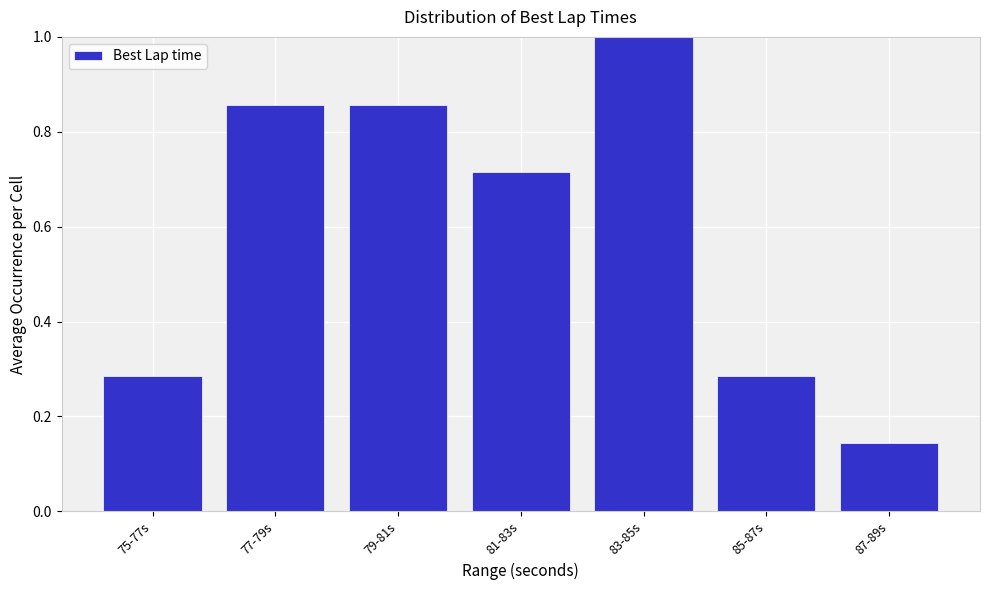

True or false: the data shows 1.1 at 81-83s.

False